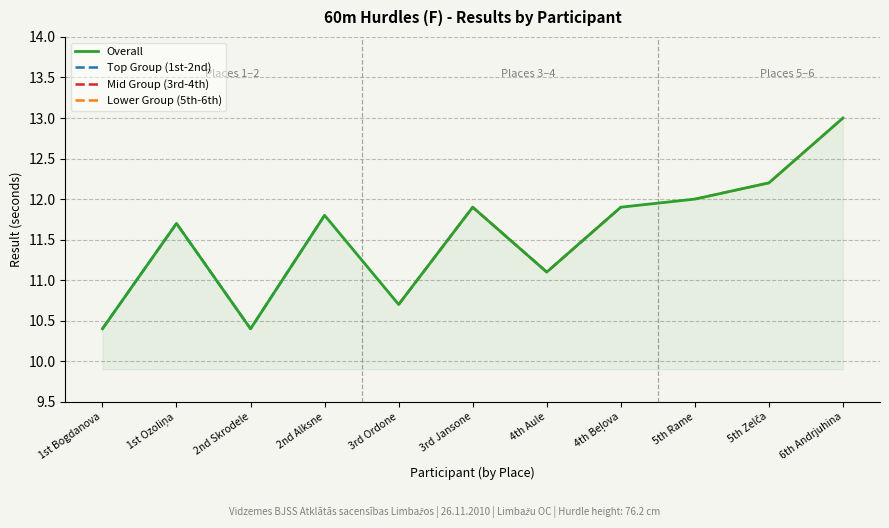

Which category has the highest value in the Group A (Place 1-2) series?

2nd Alksne